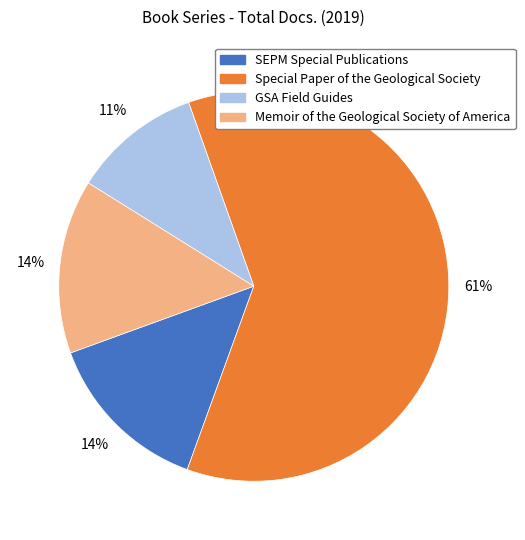

Does any single category account for the majority?

Yes